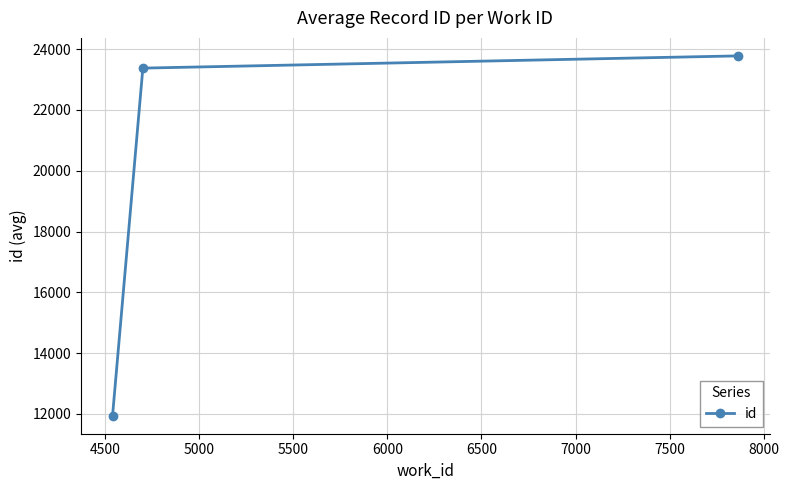

Does the chart have visible grid lines?

Yes